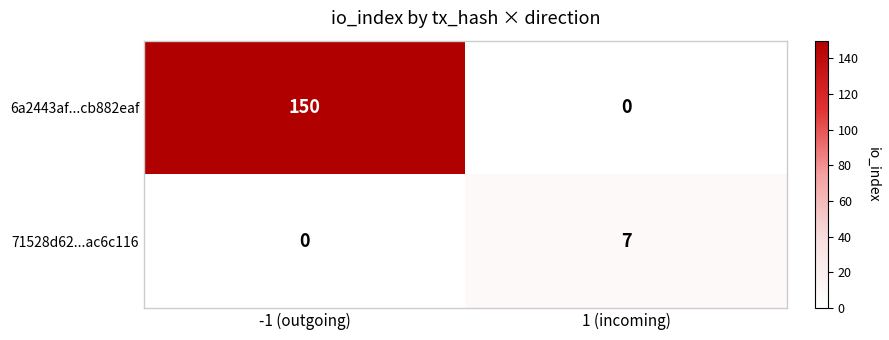

What is the difference between the maximum and minimum values in the 6a2443af...cb882eaf series?

150